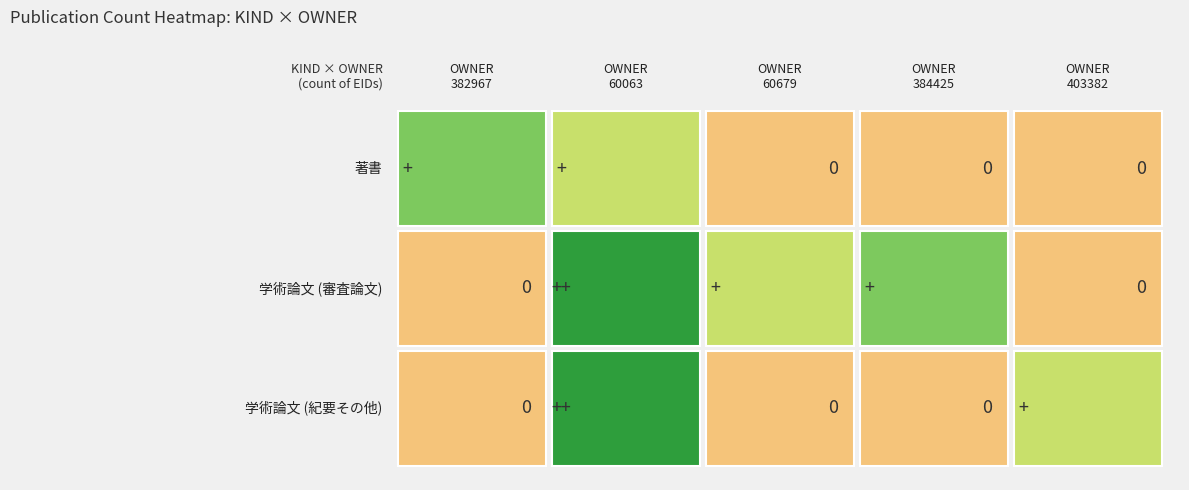

Rank the categories by 学術論文 (紀要その他) value from highest to lowest.

60063, 403382, 382967, 60679, 384425